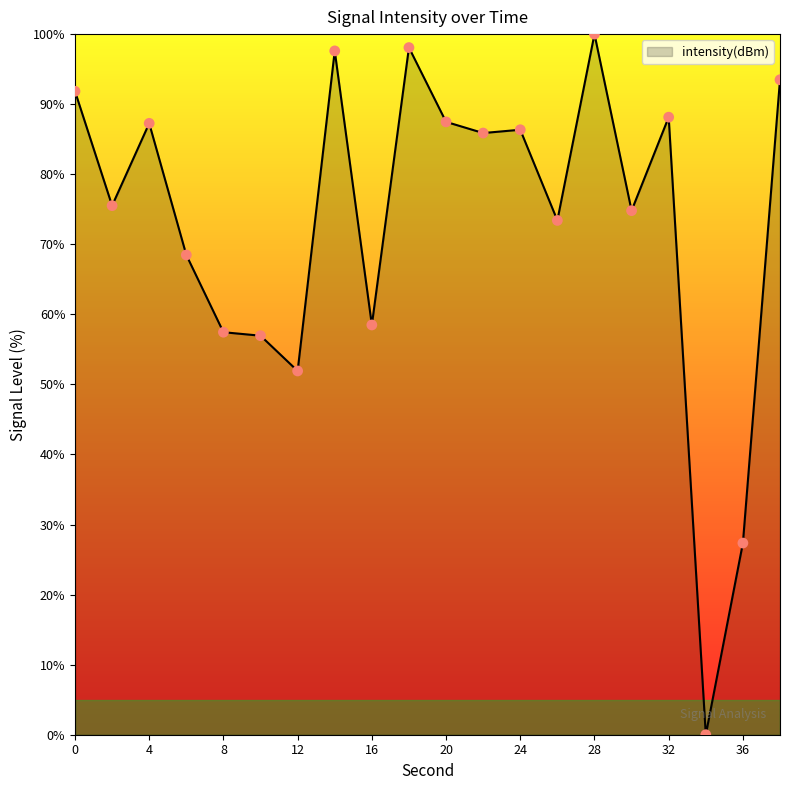

What is the maximum value shown in the chart?

100.0